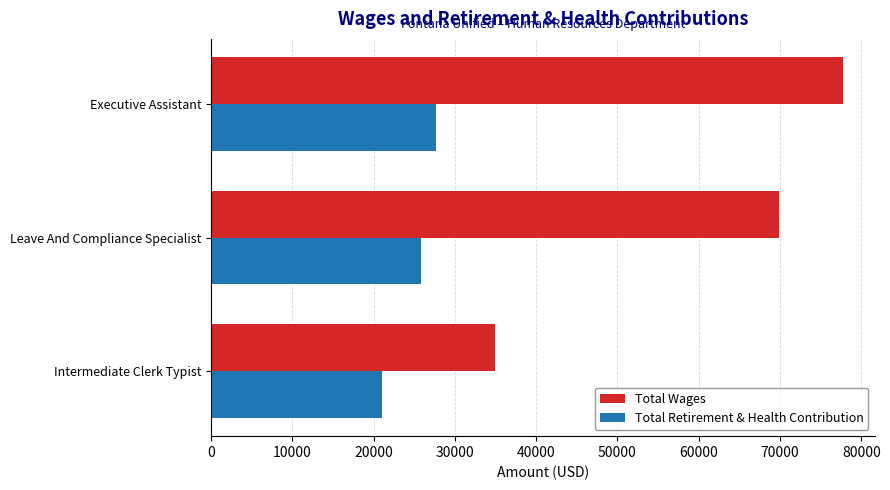

What is the greatest value displayed?

77754